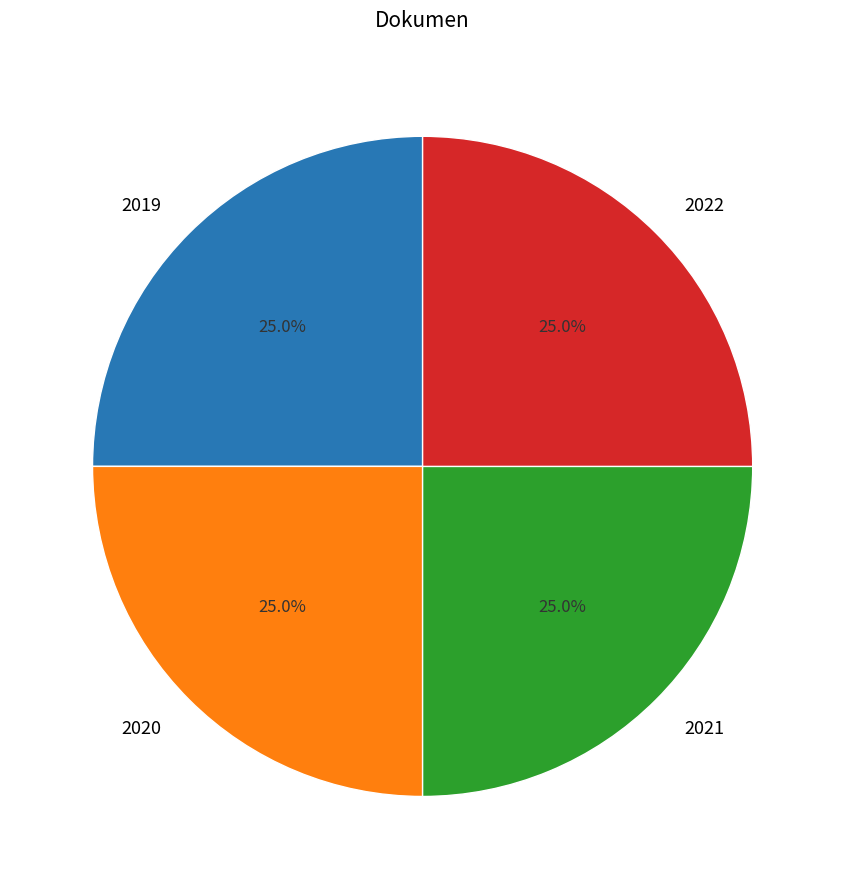

Is there any slice that represents more than half of the pie?

No